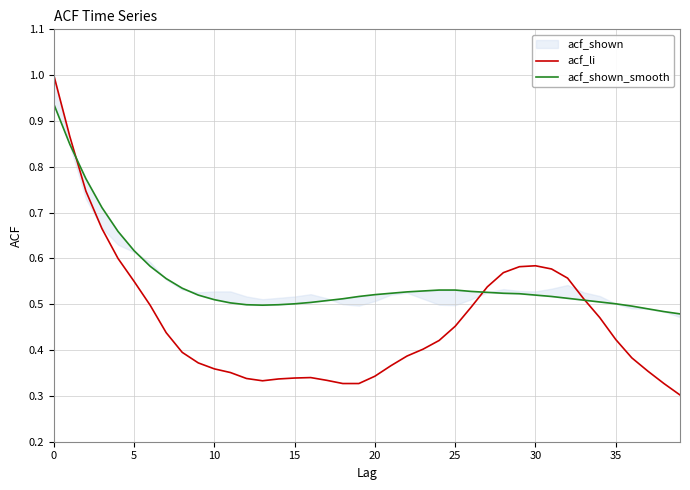

Count the acf_li values in the range 0 to 1.

40